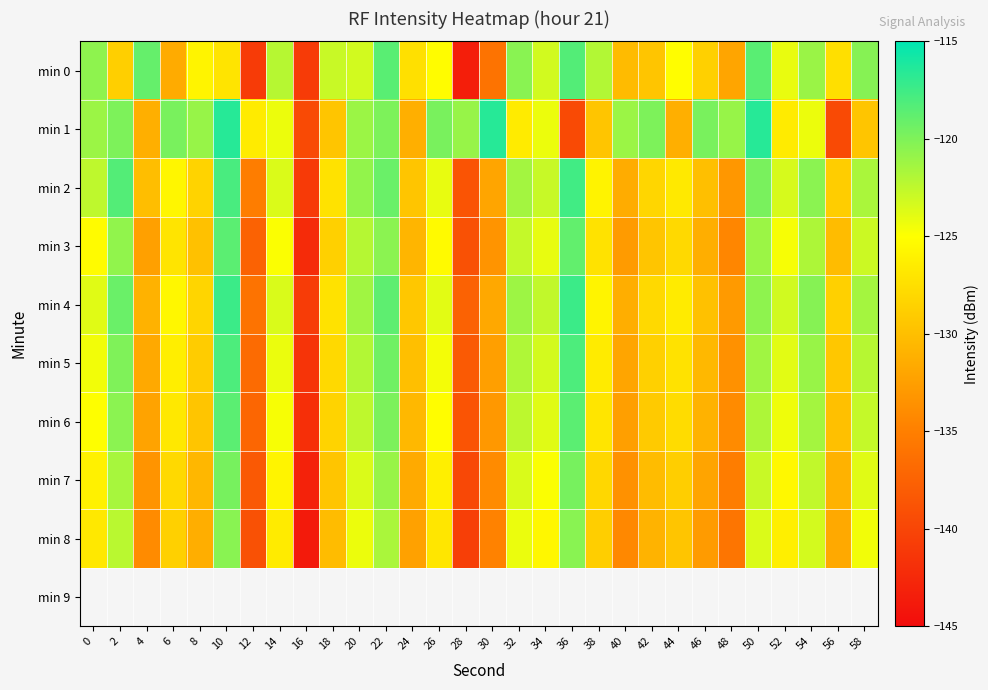

What is the total value across all series at 32?

-1104.2